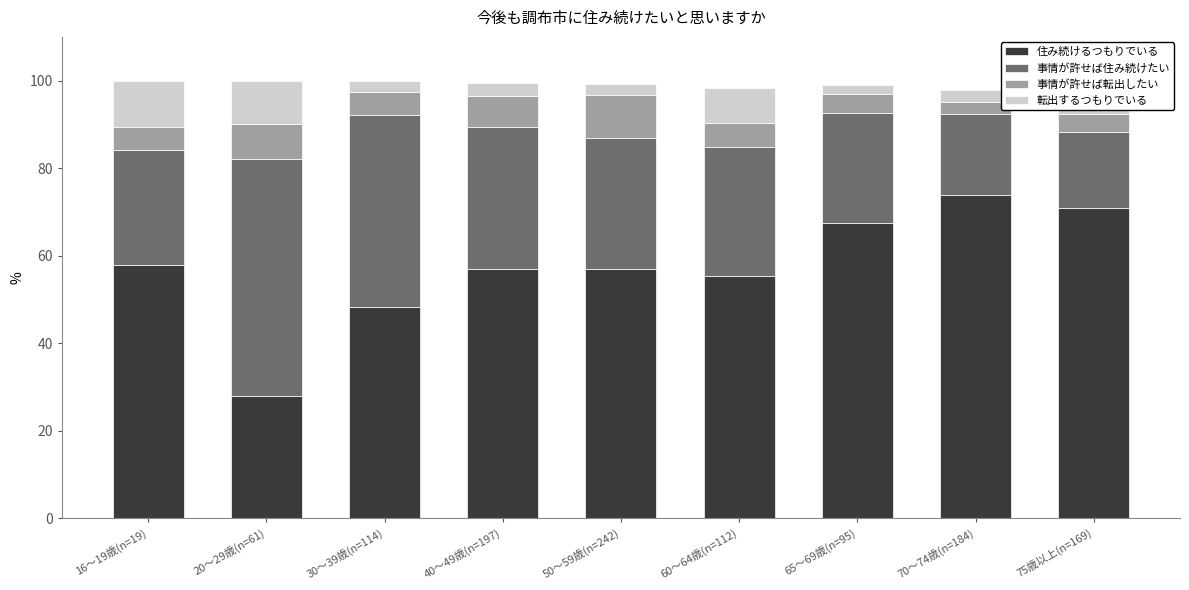

How many data points does each series have?

9